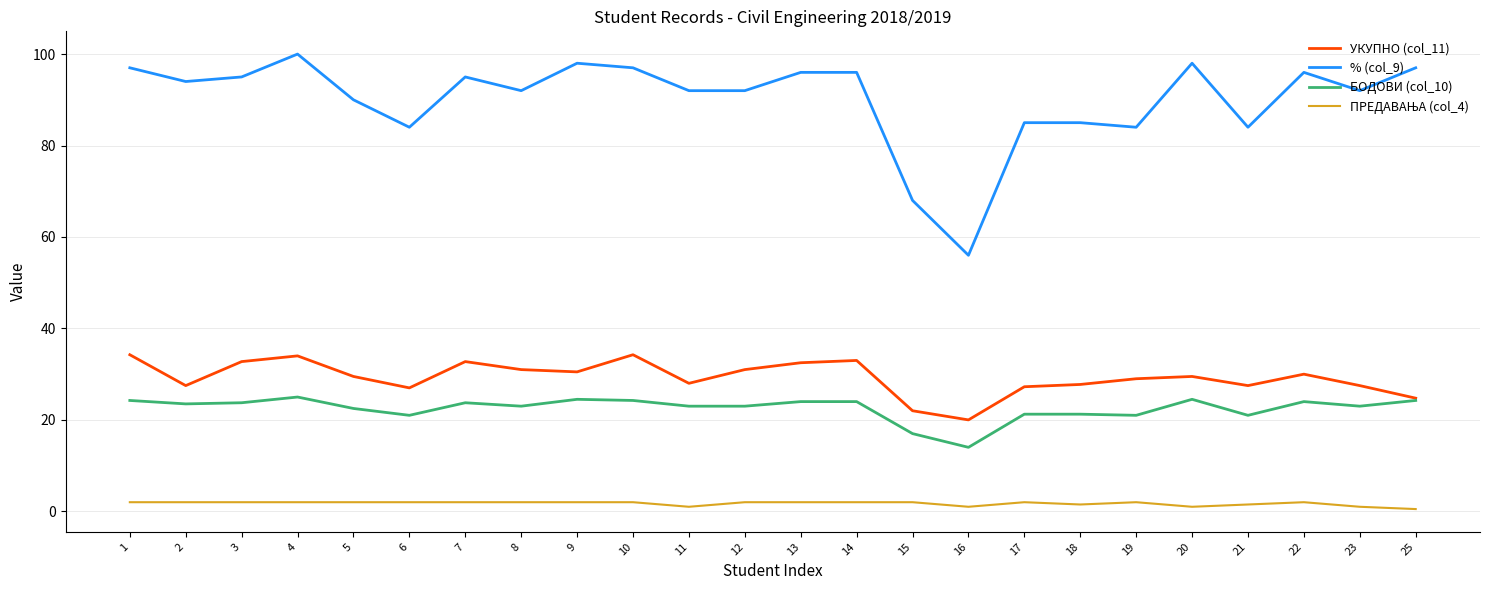

At how many categories does at least one series exceed 63?

23